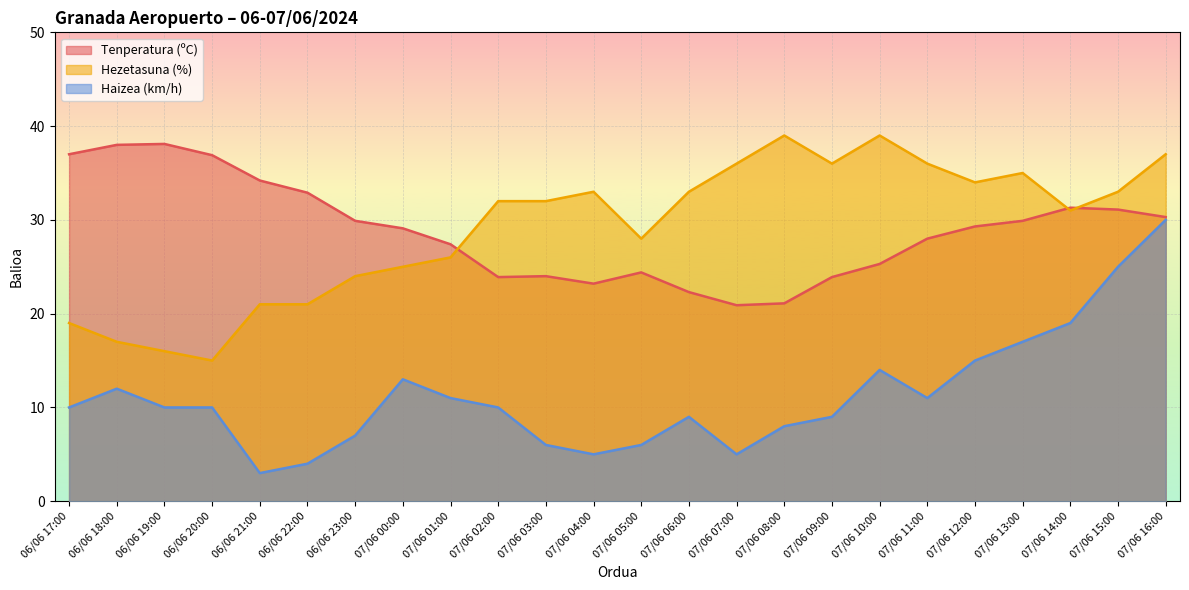

Is the value of Tenperatura (ºC) at 07/06 09:00 greater than the value of Haizea (km/h) at 06/06 22:00?

Yes